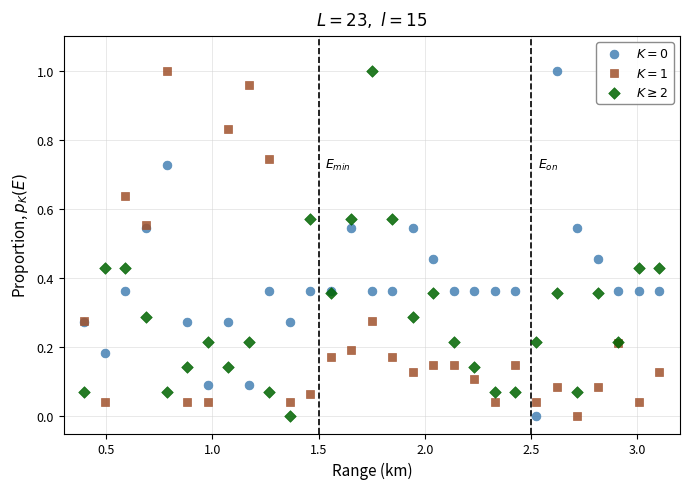

What is the X range (max minus min) for the scatter plot?

2.7